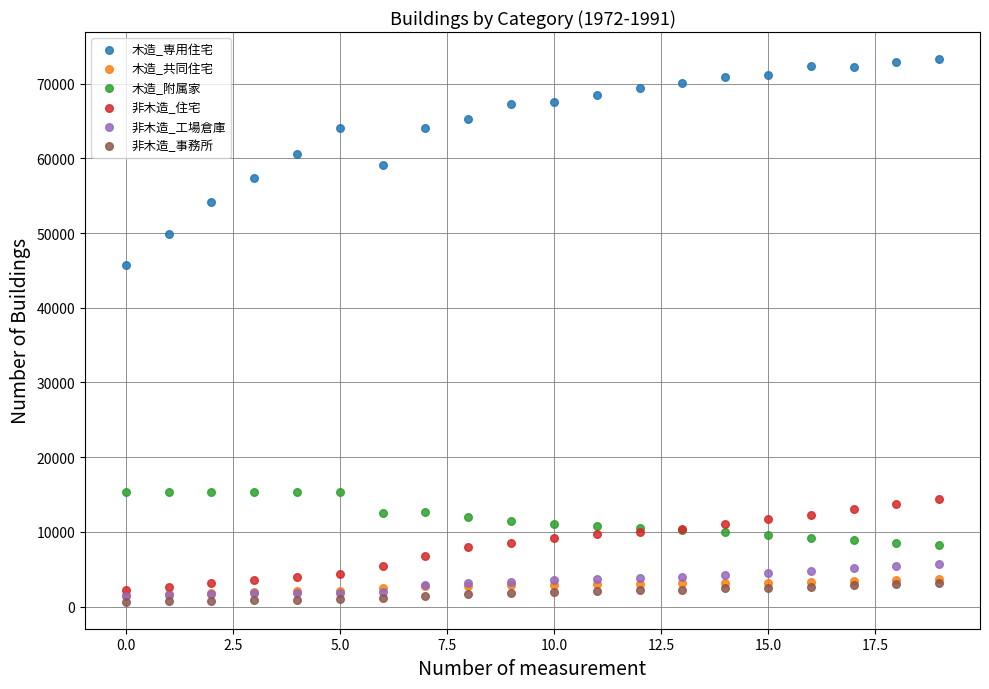

Which series has the largest Y range (max minus min)?

木造_専用住宅